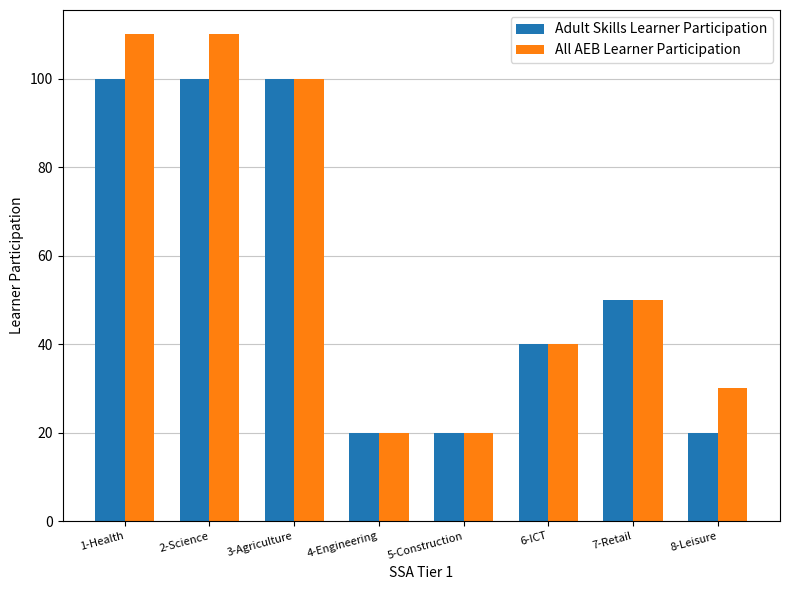

What are all the series names shown in the legend?

Adult Skills Learner Participation, All AEB Learner Participation